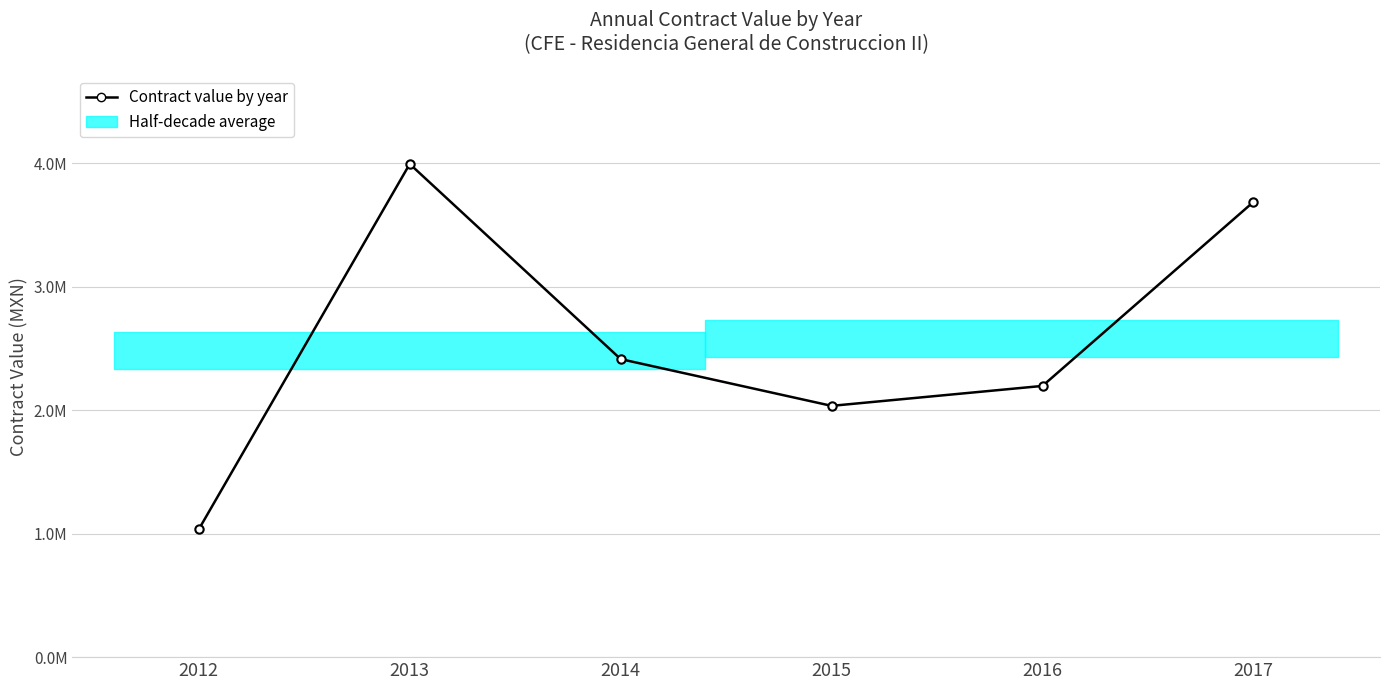

How many interior local peaks (higher than both neighbors) does the data have?

1